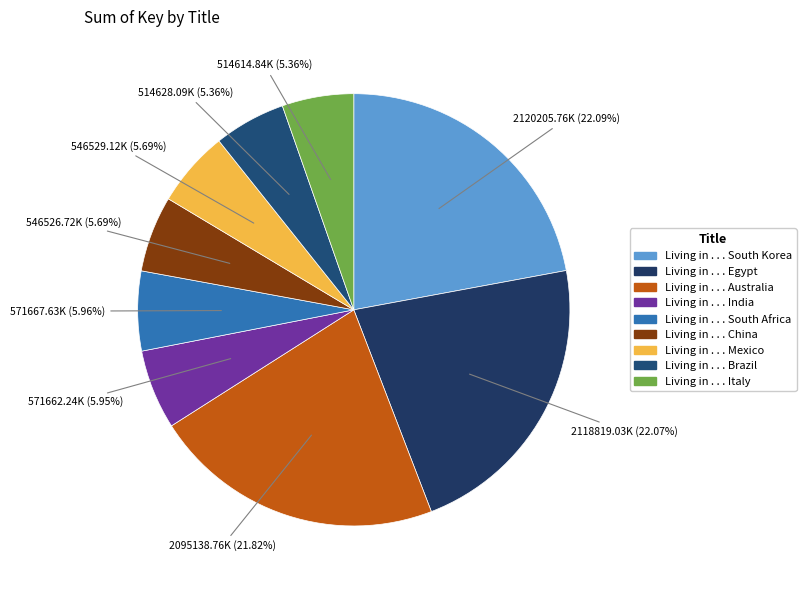

To the nearest percent, what is the difference between the largest and smallest slice percentages?

17%